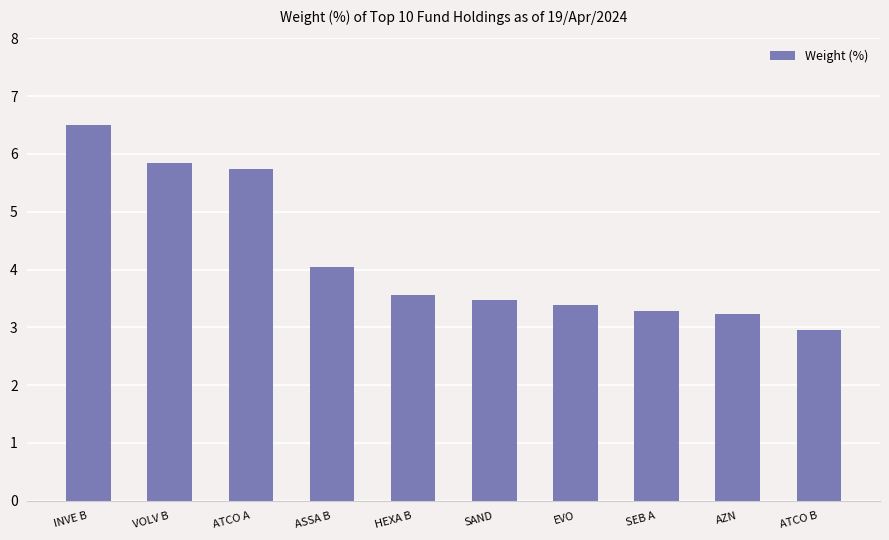

Reading left to right, what are all the values shown in this chart?

INVE B=6.5	VOLV B=5.8	ATCO A=5.7	ASSA B=4.0	HEXA B=3.6	SAND=3.5	EVO=3.4	SEB A=3.3	AZN=3.2	ATCO B=3.0